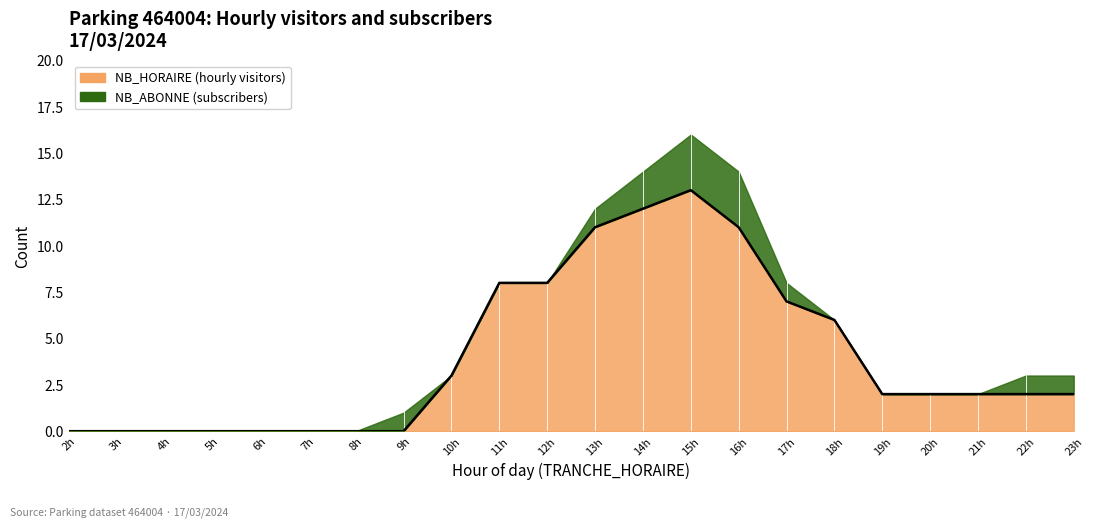

How many lines are shown in the chart?

1